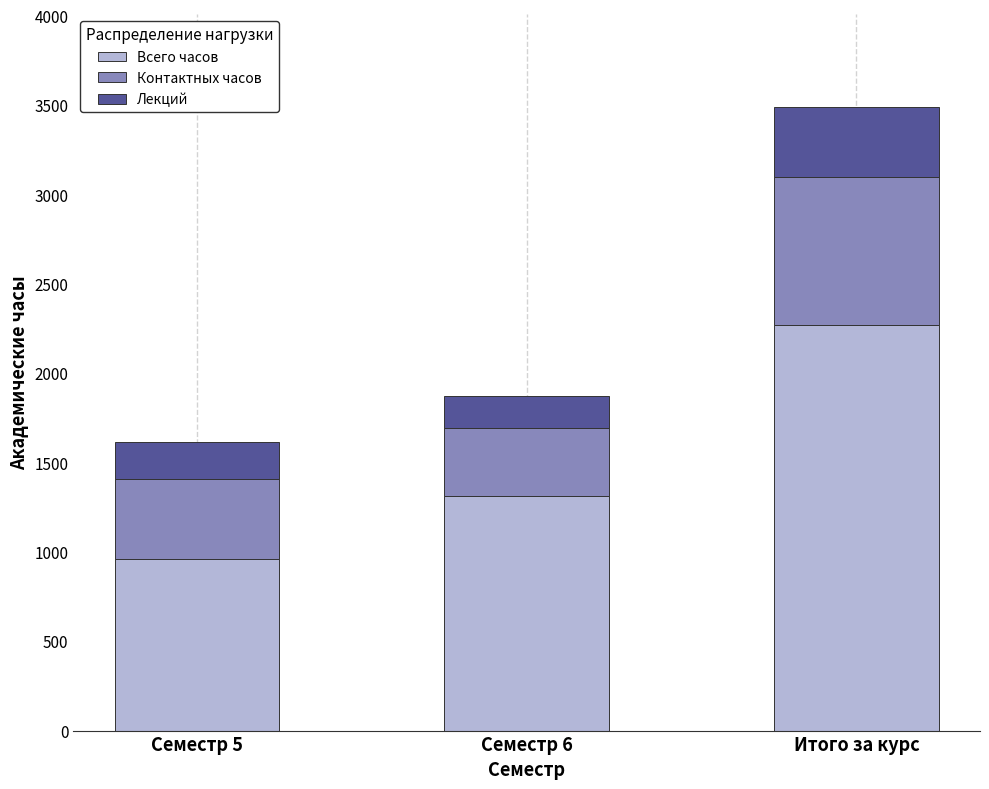

At which category is the sum across all series the highest?

Итого за курс